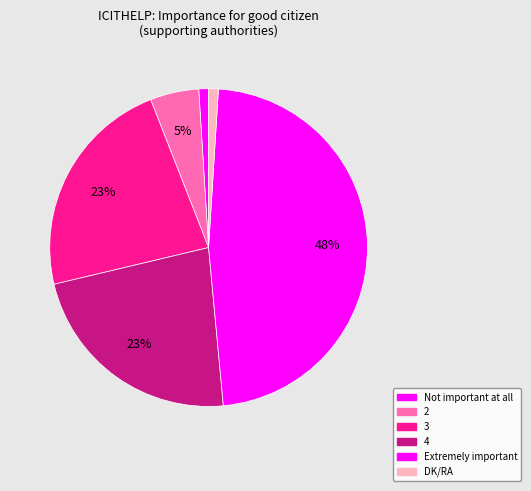

Is there any slice that represents more than half of the pie?

No